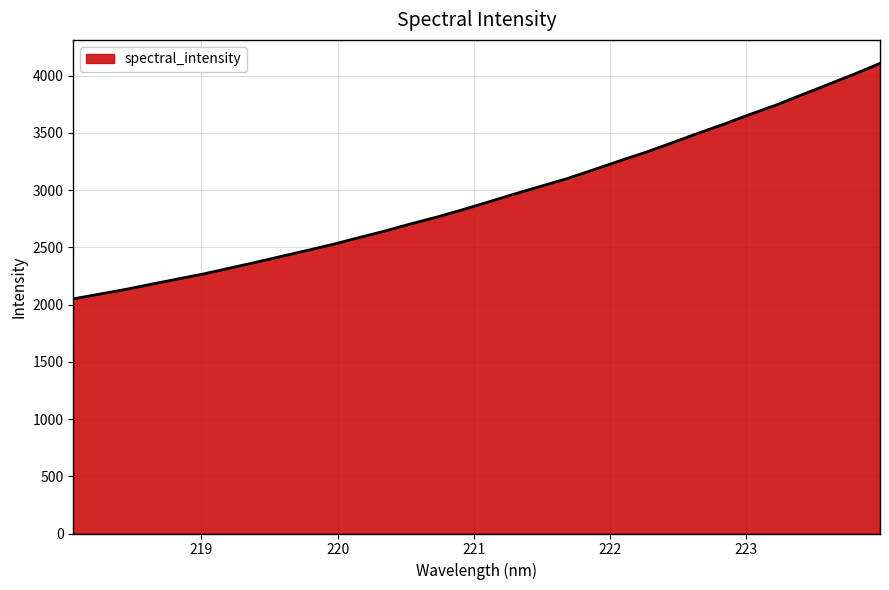

Reading right to left, extract all data points from this chart.

4107.6	4012.9	3923.0	3833.7	3743.3	3662.2	3576.9	3497.2	3413.4	3331.8	3257.0	3179.4	3103.3	3036.7	2969.9	2900.8	2832.3	2767.3	2708.1	2644.9	2587.2	2528.3	2474.4	2421.8	2369.3	2318.5	2268.1	2223.4	2178.3	2132.6	2091.4	2050.3